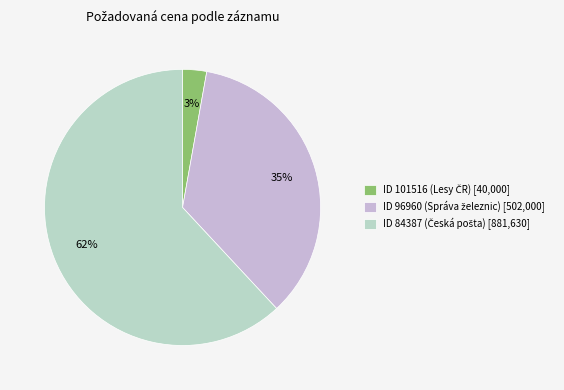

How many slices are in this pie chart?

3